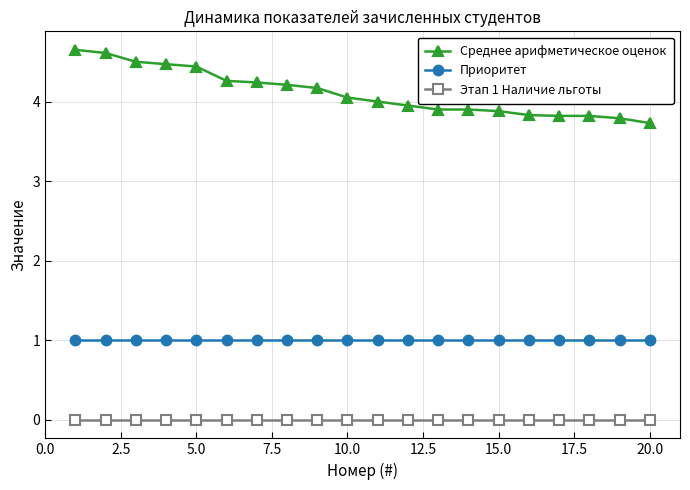

Which series has the largest total across all categories?

Среднее арифметическое оценок